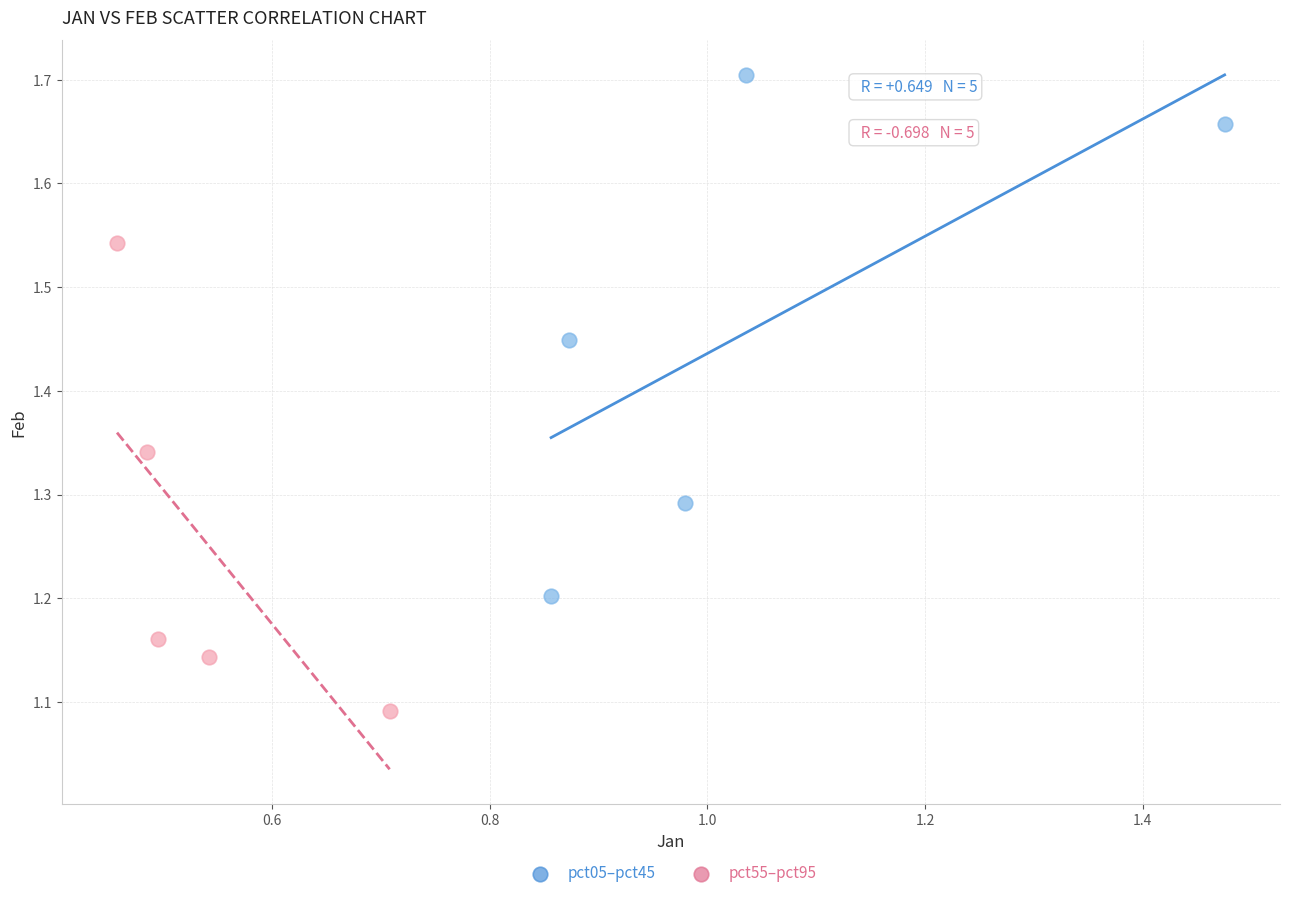

Which series reaches the minimum Y coordinate?

pct55–pct95